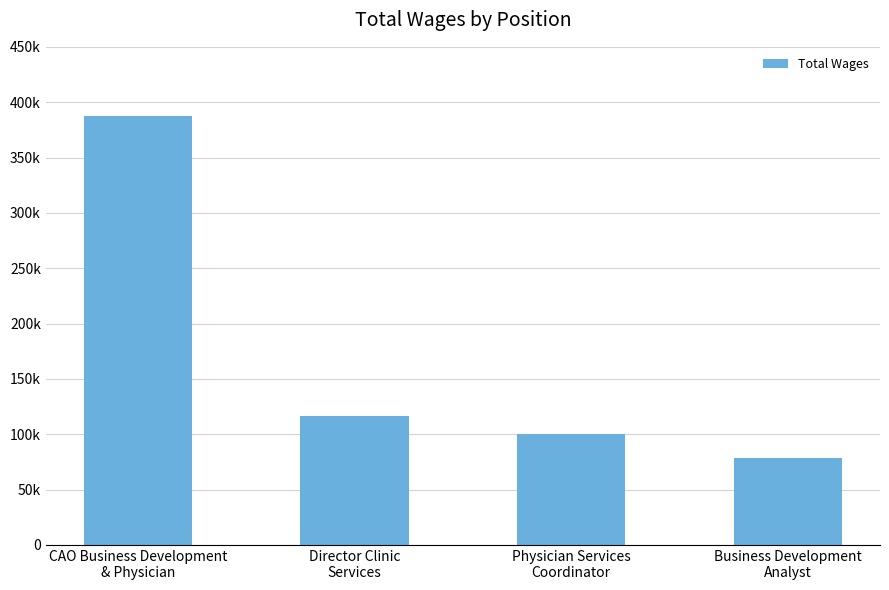

What is the maximum value shown in the chart?

387906